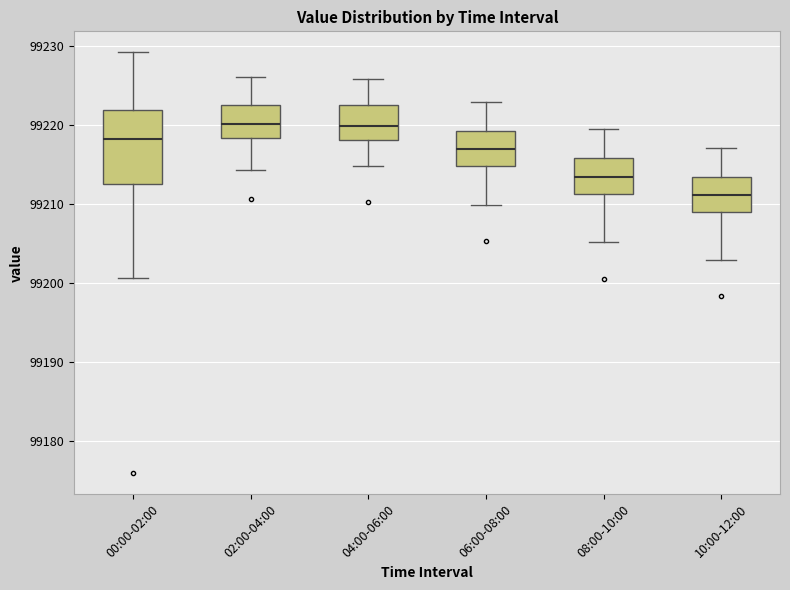

Comparing the boxes themselves (not the whiskers), which one is the tallest?

00:00-02:00